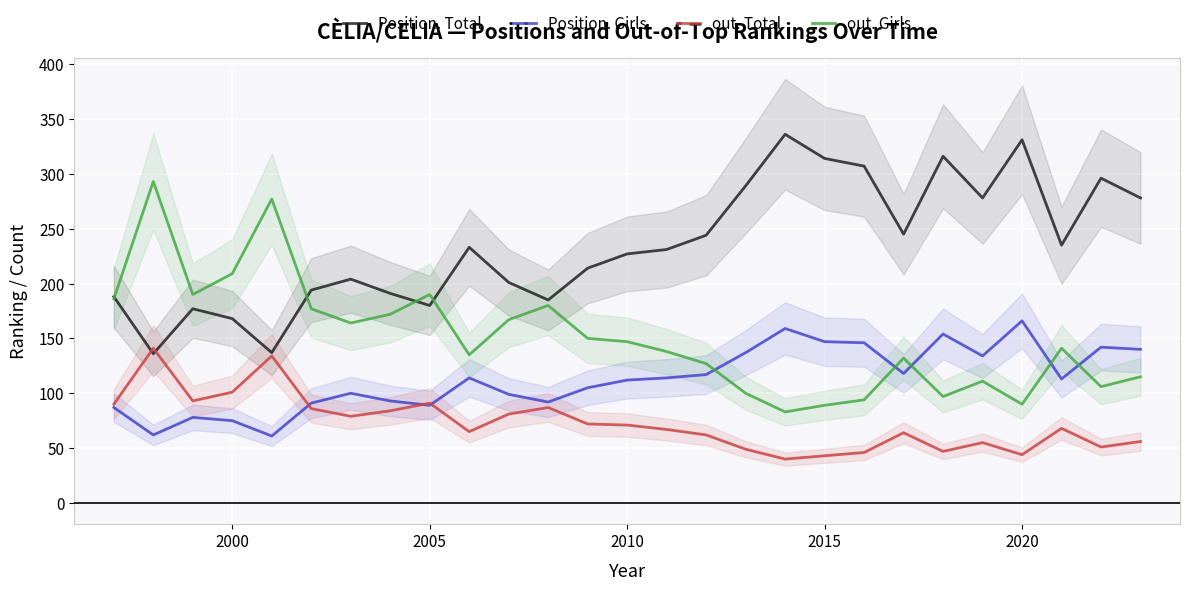

True or false: Position. Girls and Position. Total cross at least once.

False